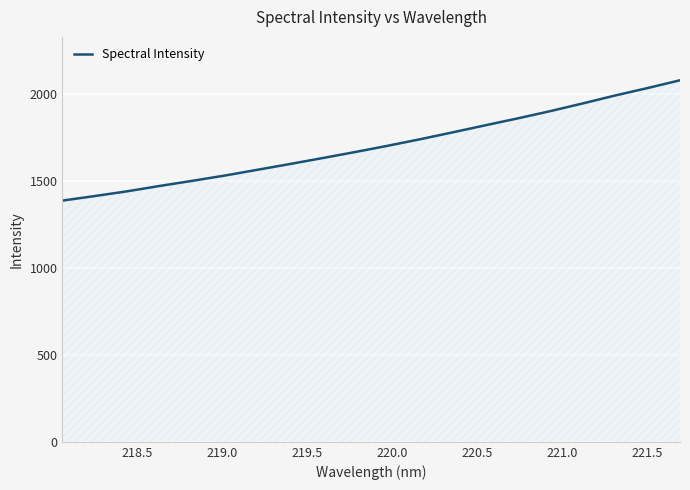

What is the greatest value displayed?

2078.2